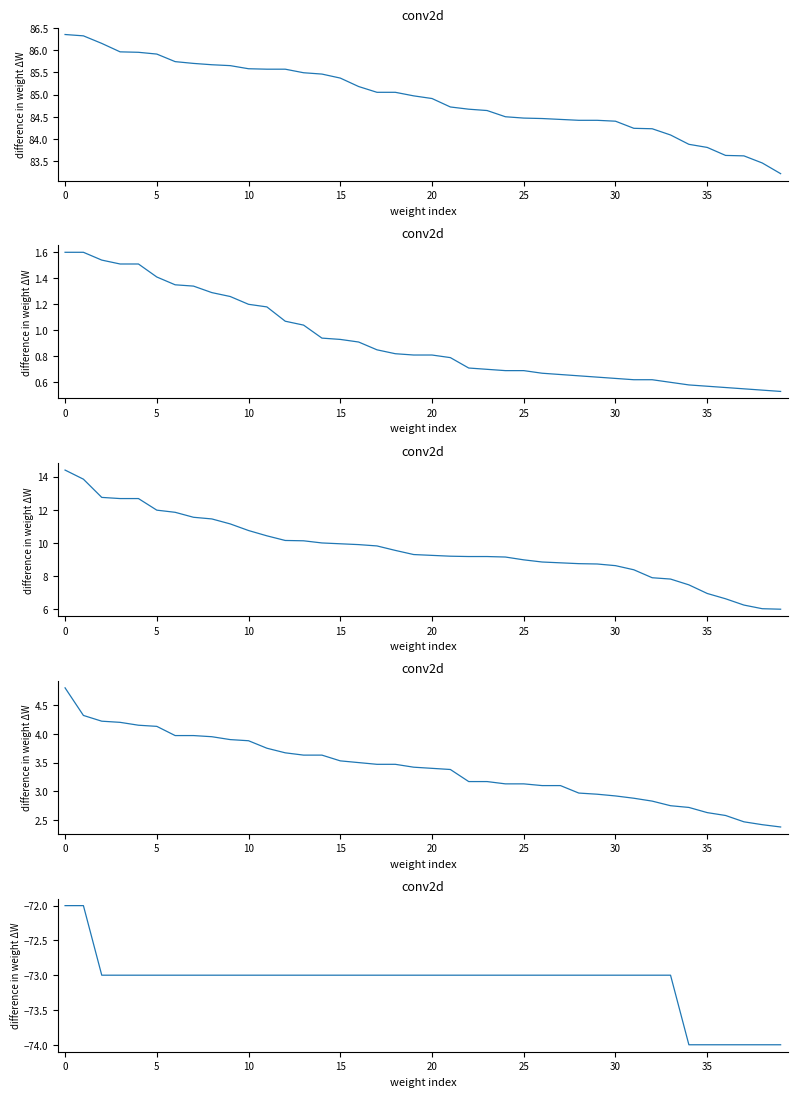

What is the label of the 38th point from the left?

37